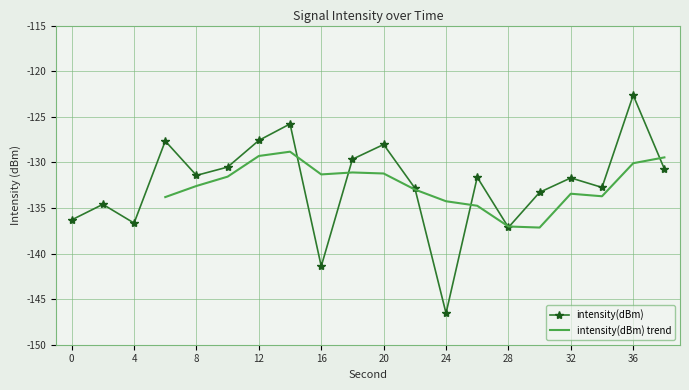

At which label is the value closest to -134?

2